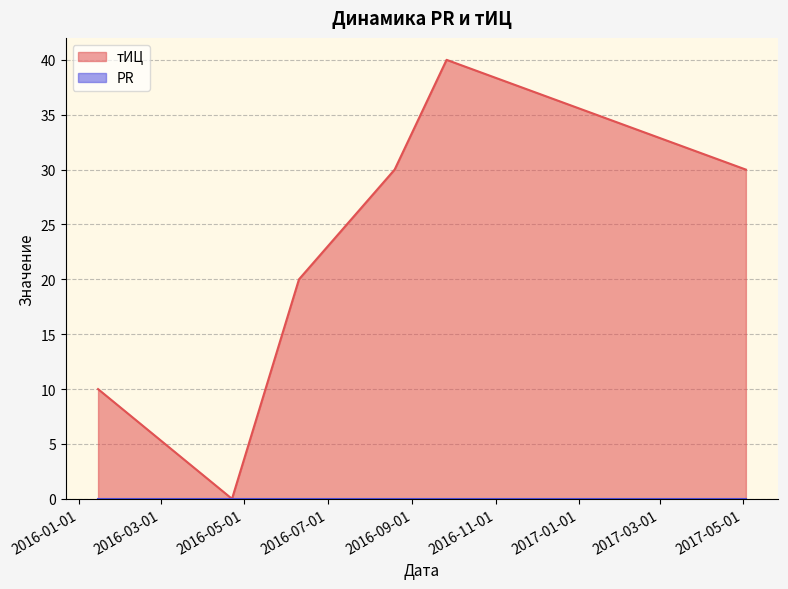

Rank the categories by value from lowest to highest.

2016-04-22, 2016-01-15, 2016-06-10, 2016-08-19, 2017-05-03, 2016-09-26